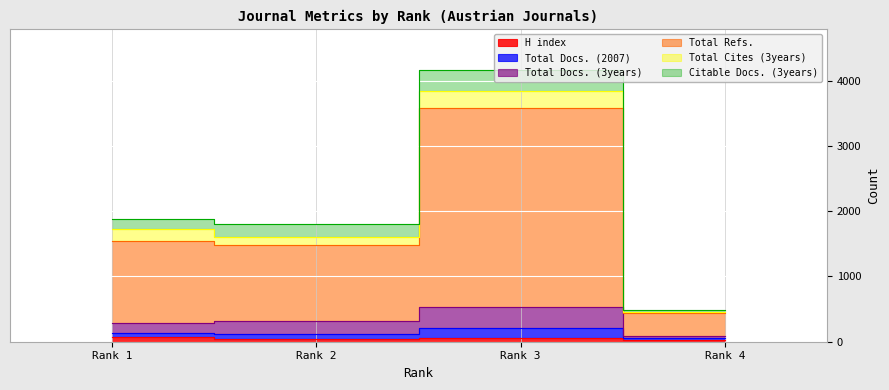

Where is H index nearest to the value 51?

Rank 3